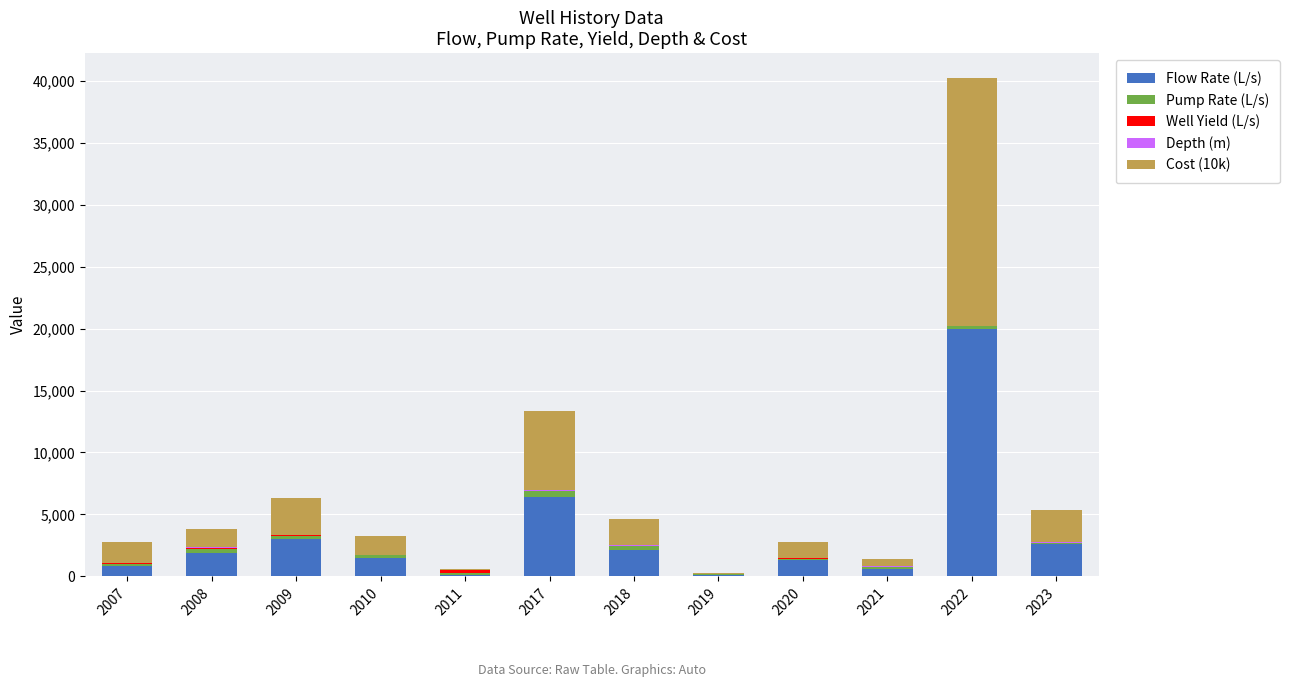

True or false: Flow Rate (L/s) has a value of 2600 at 2023.

True